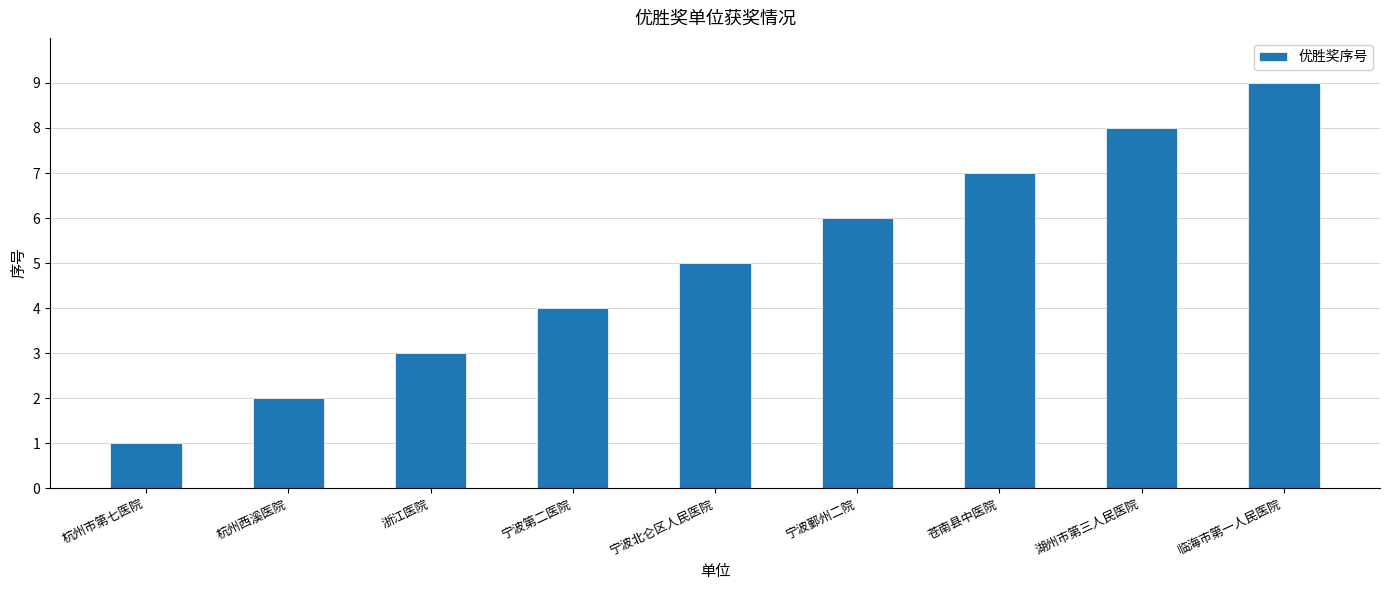

What is the maximum value shown in the chart?

9